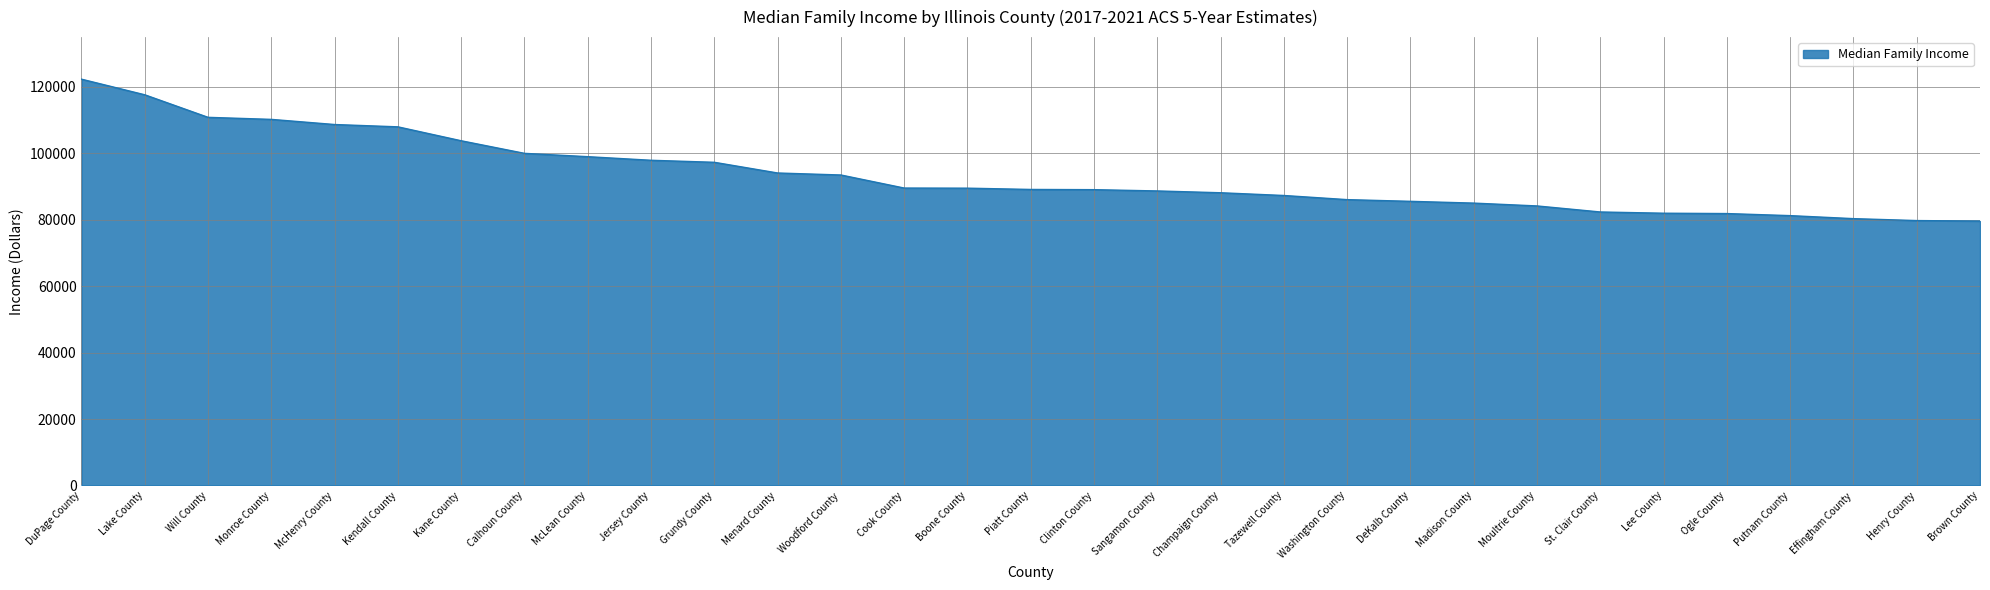

What is the difference between the values at Jersey County and Calhoun County?

2083